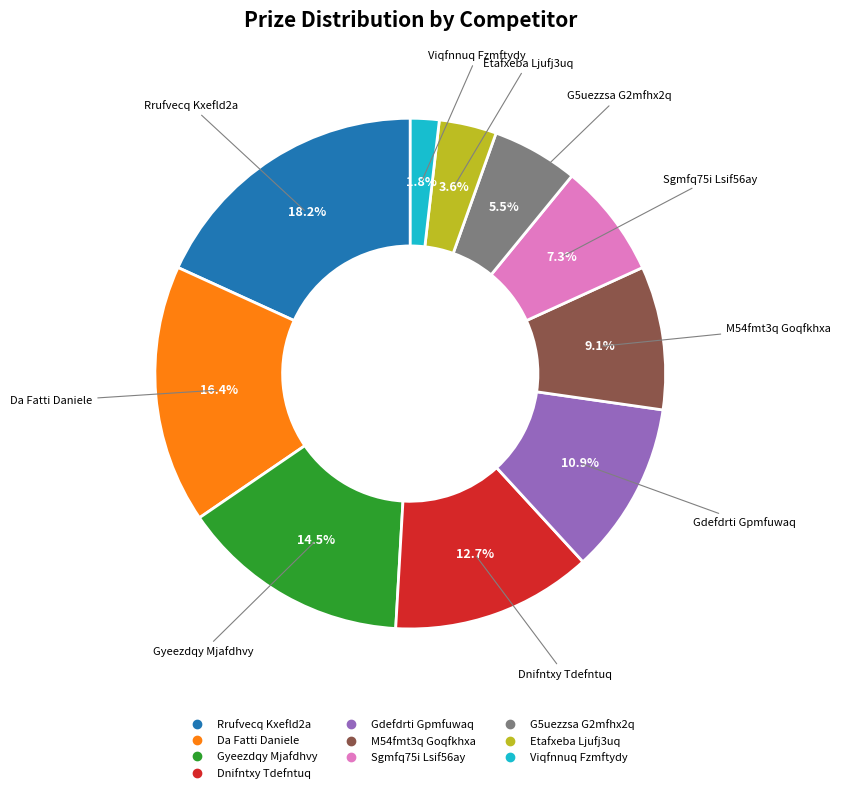

Rank the categories by value from lowest to highest.

Viqfnnuq Fzmftydy, Etafxeba Ljufj3uq, G5uezzsa G2mfhx2q, Sgmfq75i Lsif56ay, M54fmt3q Goqfkhxa, Gdefdrti Gpmfuwaq, Dnifntxy Tdefntuq, Gyeezdqy Mjafdhvy, Da Fatti Daniele, Rrufvecq Kxefld2a